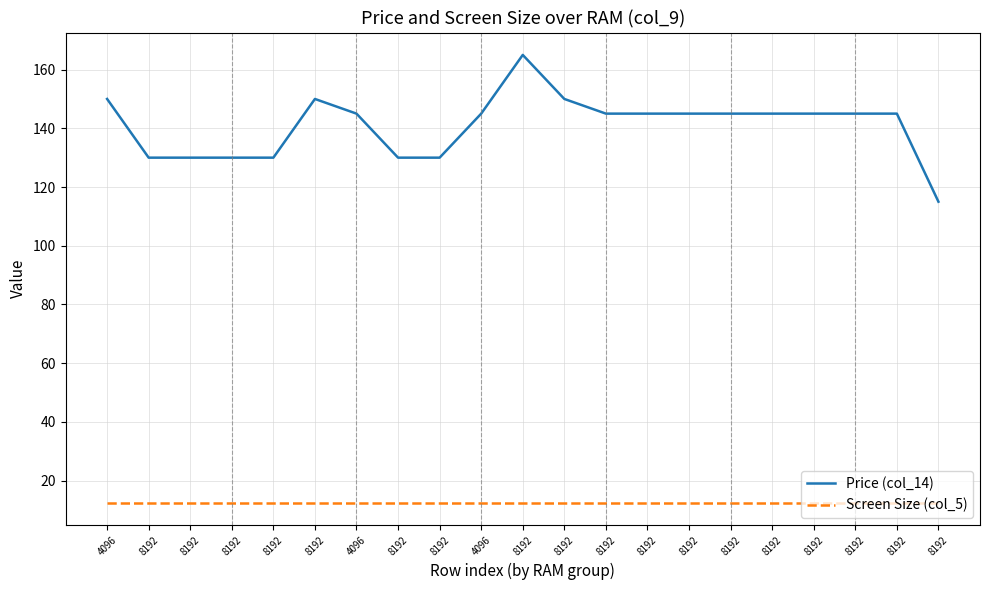

List the series in order of their overall mean, highest first.

Price (col_14), Screen Size (col_5)